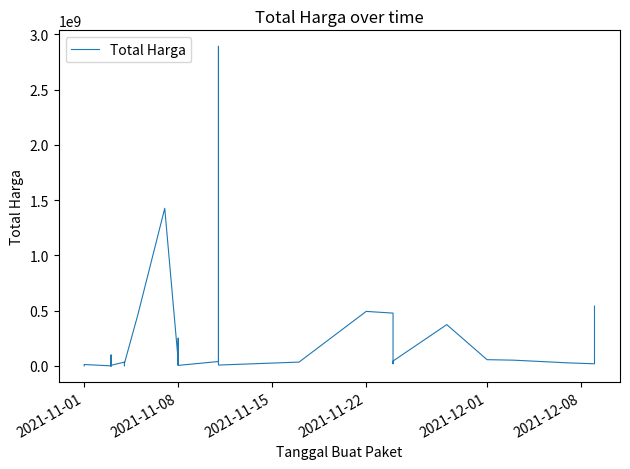

Does the chart display data point markers on the line(s)?

No